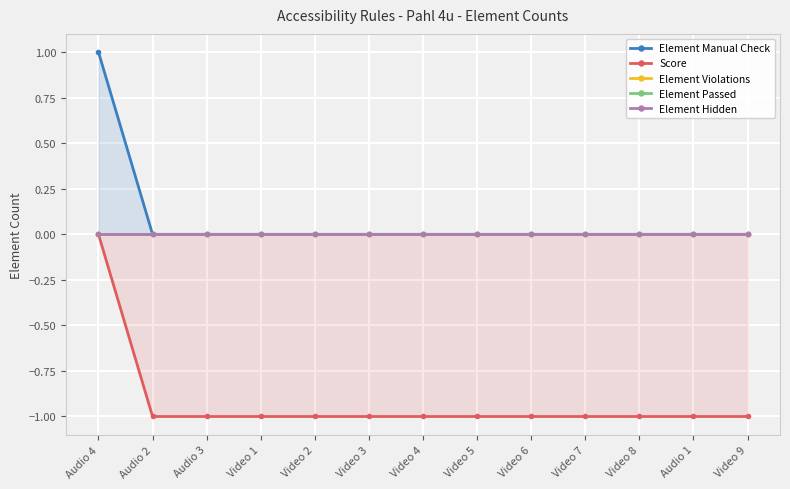

At how many categories does at least one series exceed 0?

1